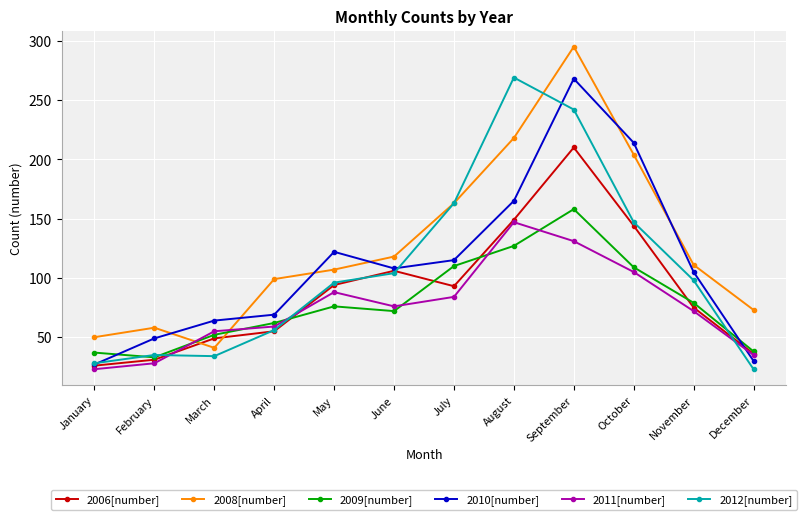

Does the chart have visible grid lines?

Yes